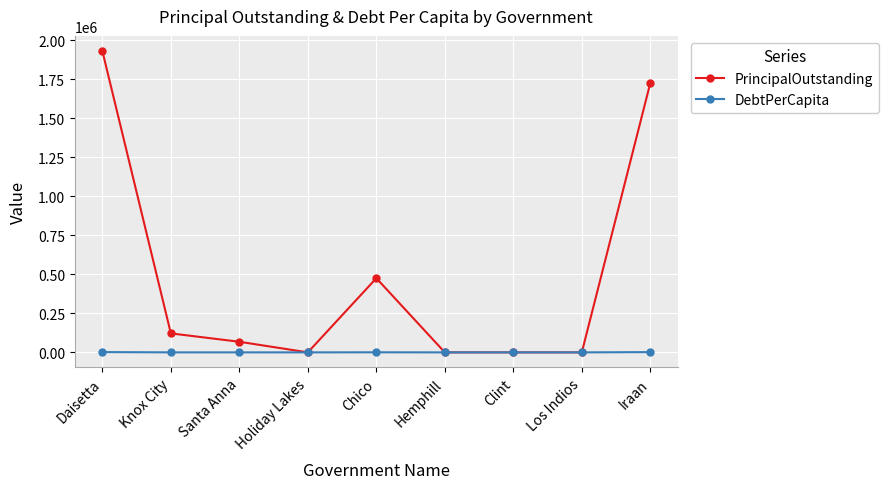

The value of DebtPerCapita at Holiday Lakes is 0.0. True or false?

True